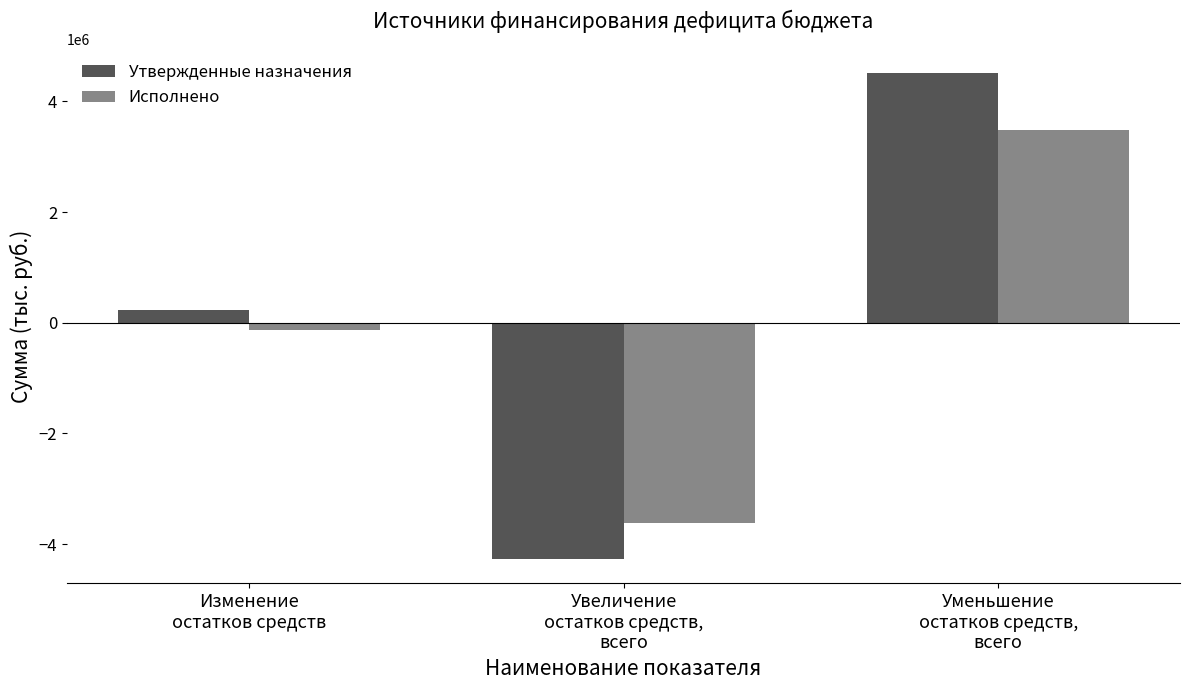

True or false: Утвержденные назначения has a value of -7299757.3 at Увеличение
остатков средств,
всего.

False